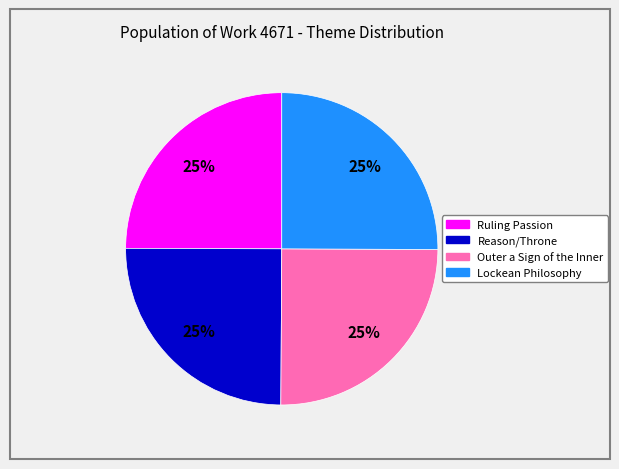

To the nearest percent, what is the combined percentage of Lockean Philosophy and Reason/Throne?

50%